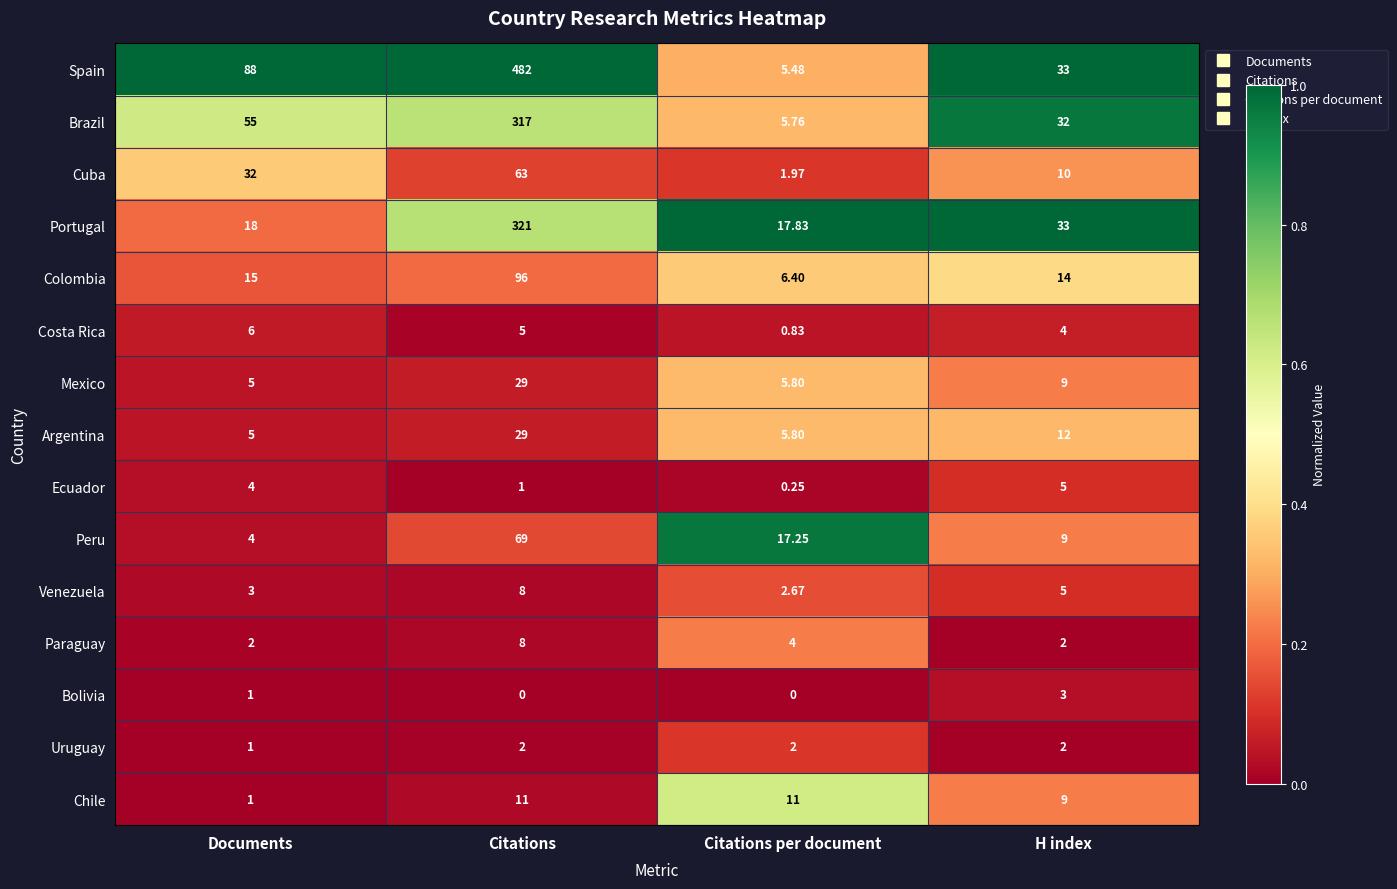

Which series changed the most between Documents and Citations per document?

Spain